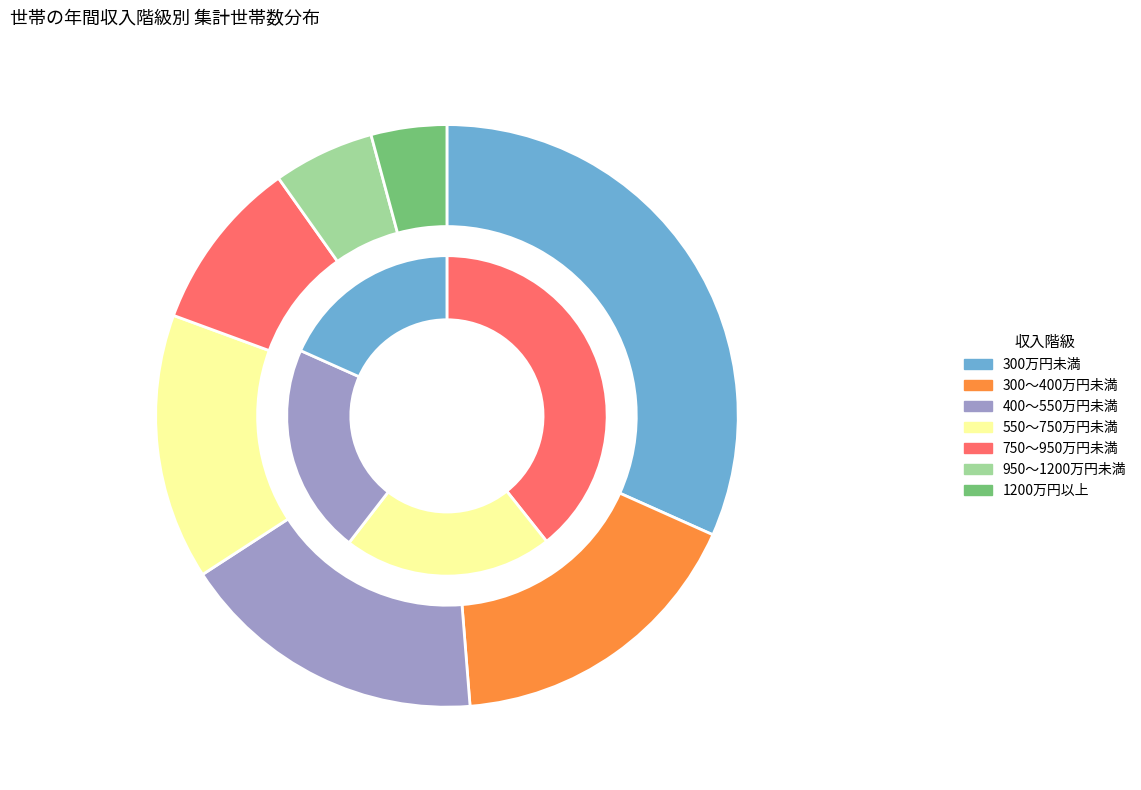

Is the sum of 550～750万円未満 and 300～400万円未満 greater than half?

No